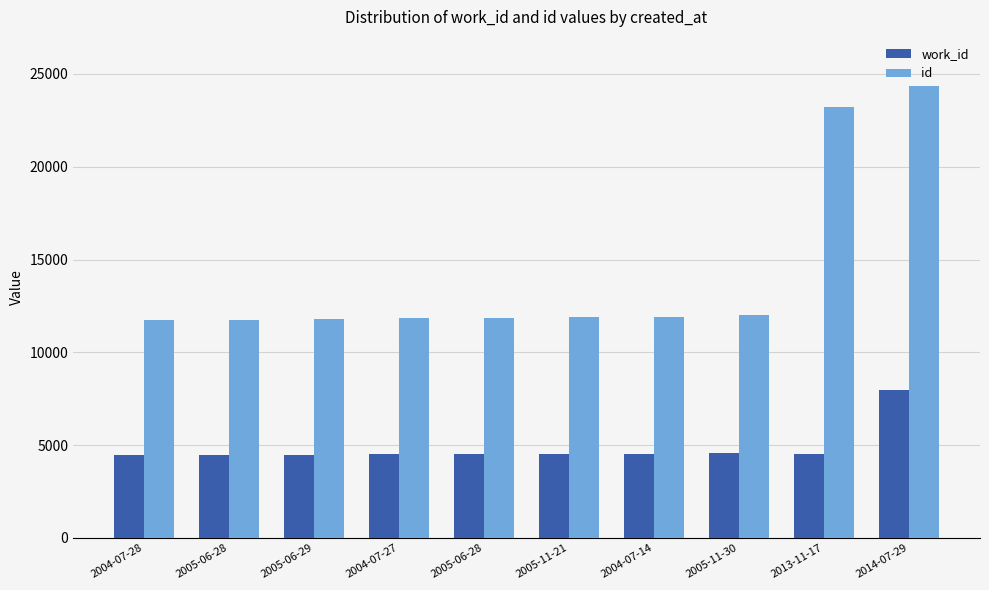

Between 2005-11-21 and 2014-07-29, which series saw the biggest shift?

id